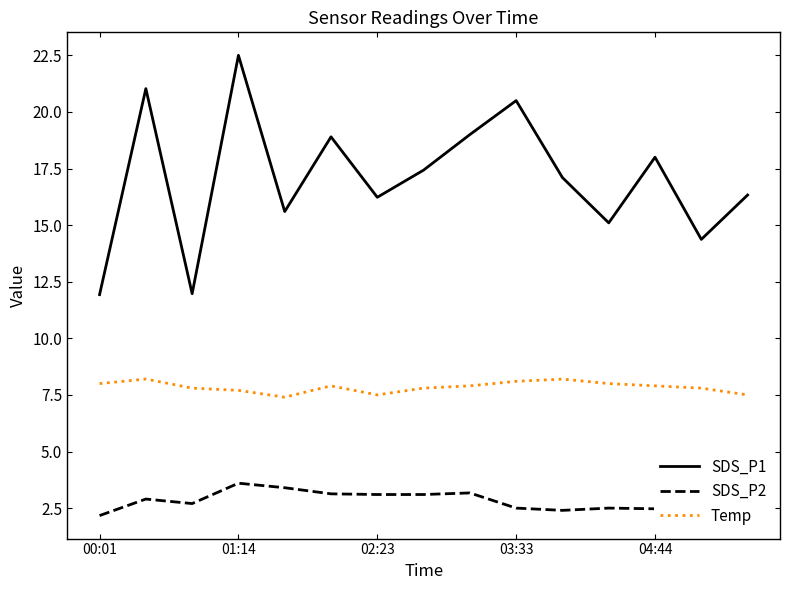

Which series has the largest range (max minus min)?

SDS_P1